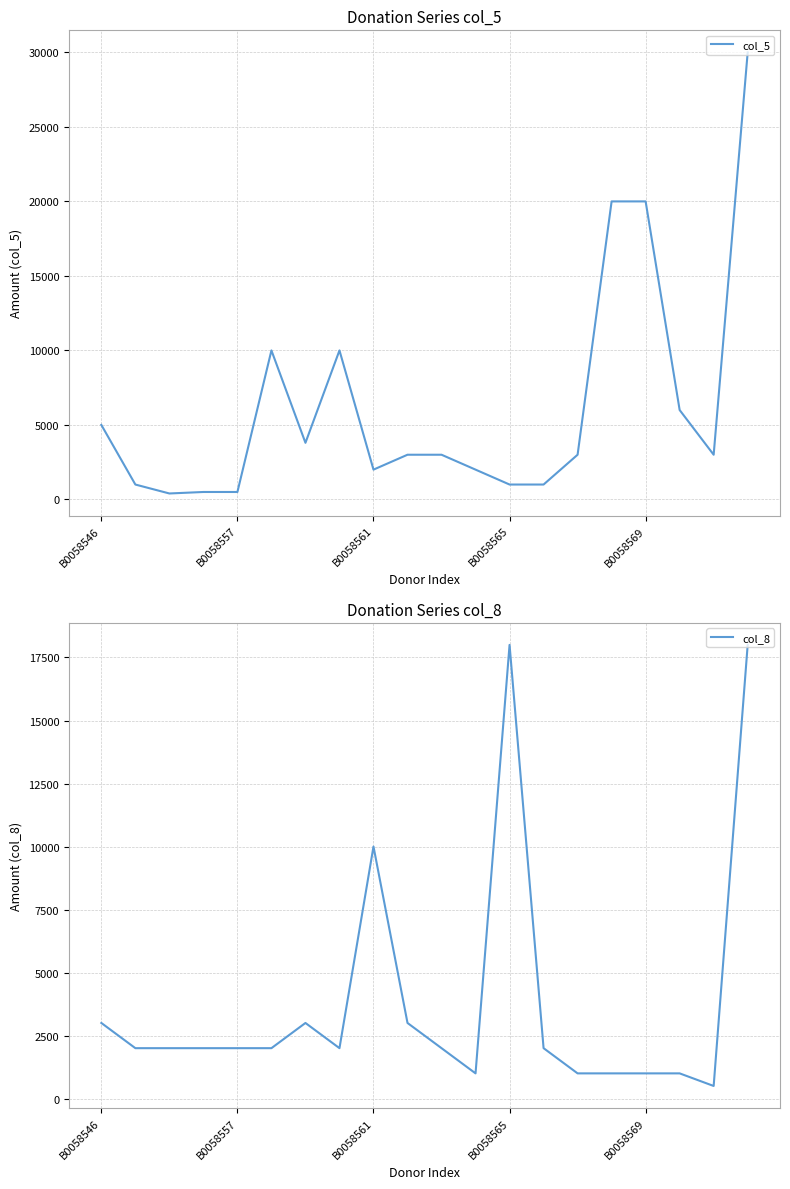

How many lines are shown in the chart?

2